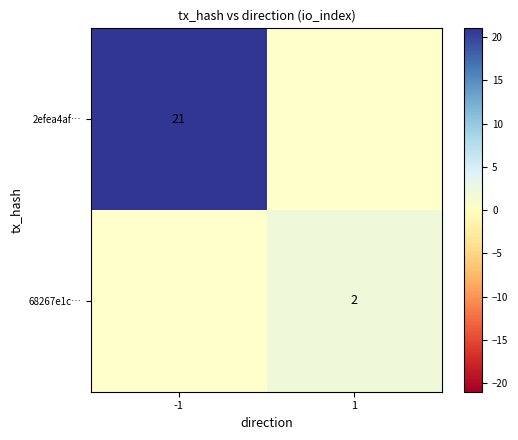

True or false: 68267e1c… has a value of 3 at 1.

False